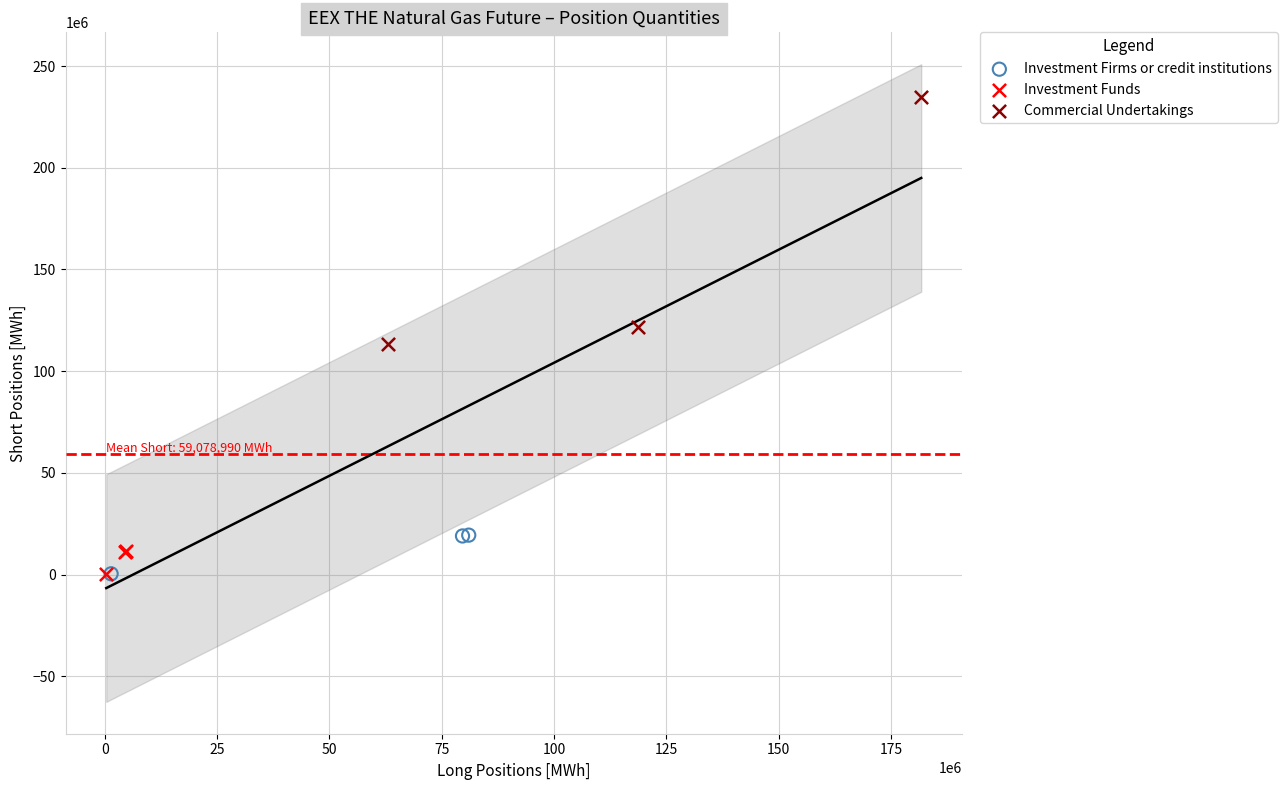

Which series has the widest spread of Y values?

Commercial Undertakings